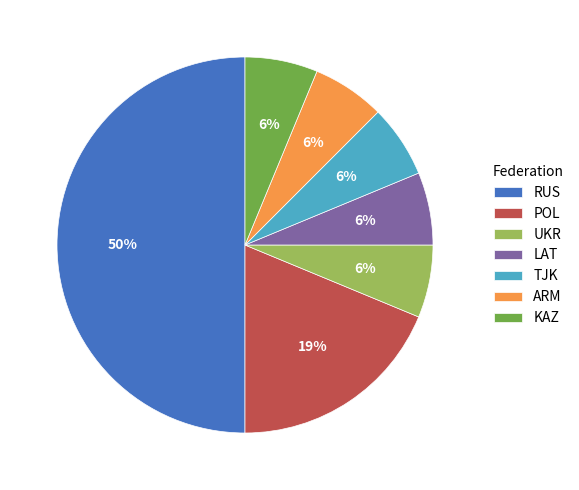

Which slice is the largest?

RUS